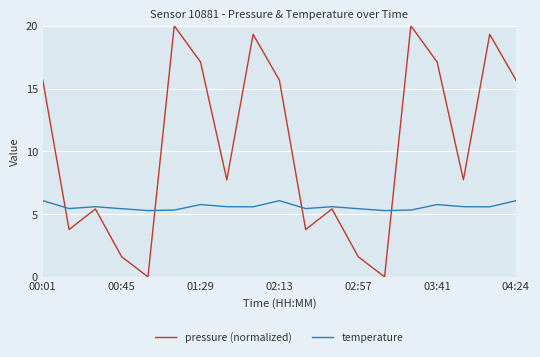

How many intersections are there between temperature and pressure (normalized)?

4